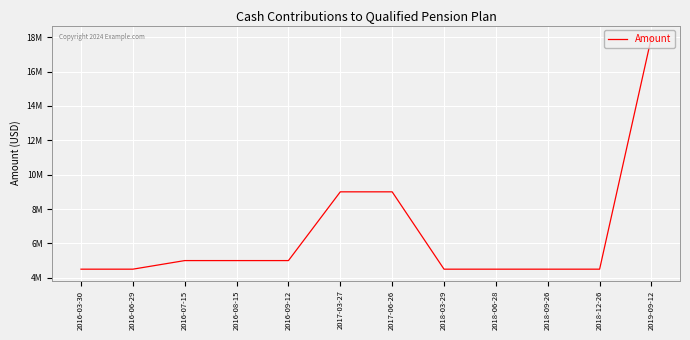

Where does the data first go above 5000000?

2017-03-27